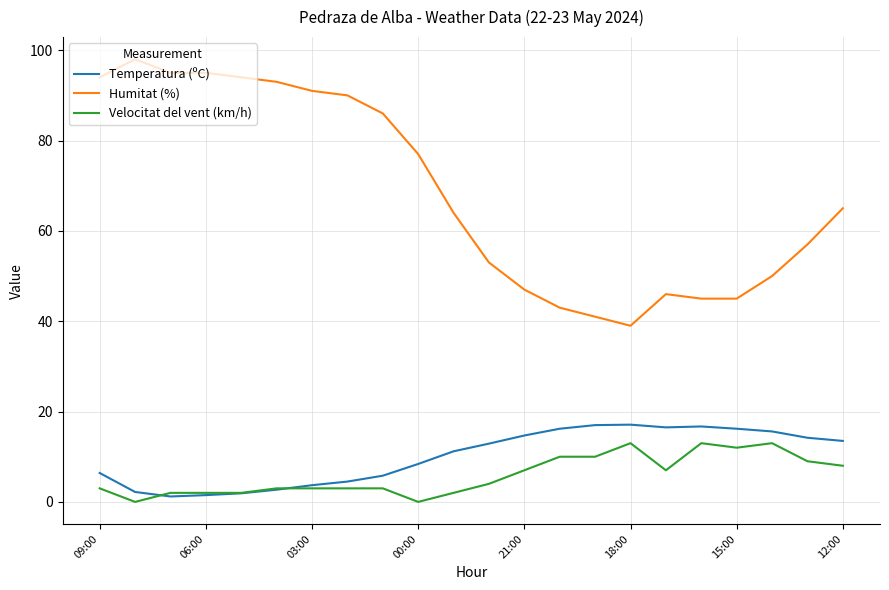

Which series has the largest range (max minus min)?

Humitat (%)